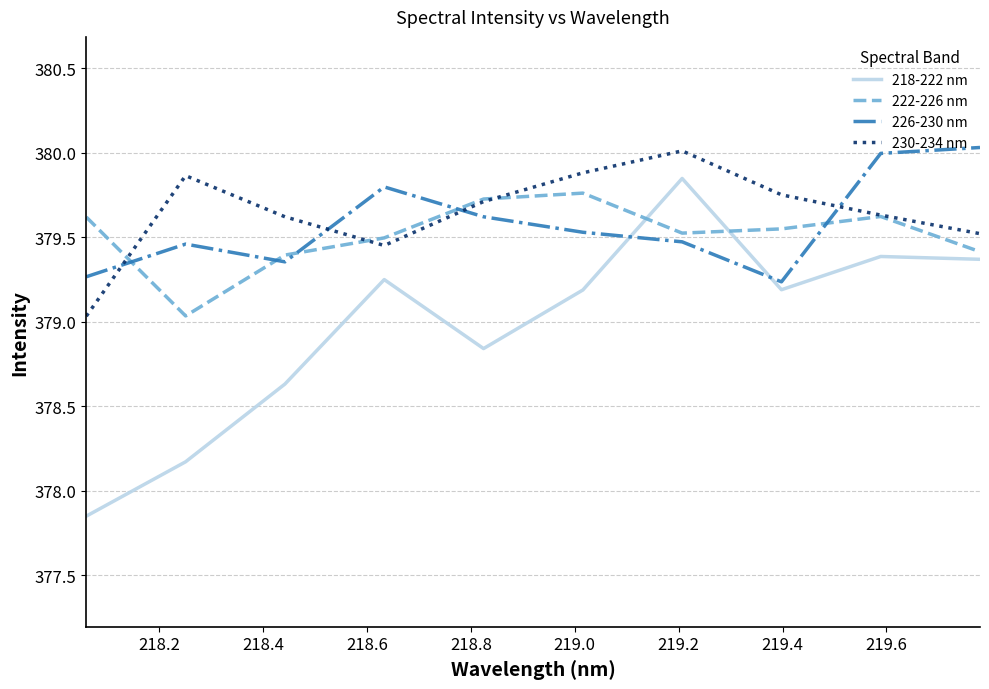

What is the lowest value of the 230-234 nm series?

379.0